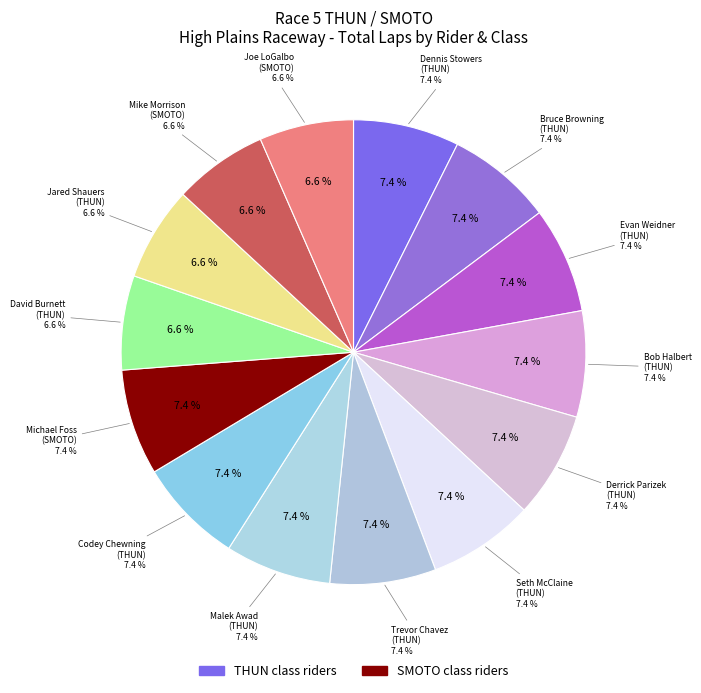

Is it true that Mike Morrison (SMOTO) is 1% of the pie?

False